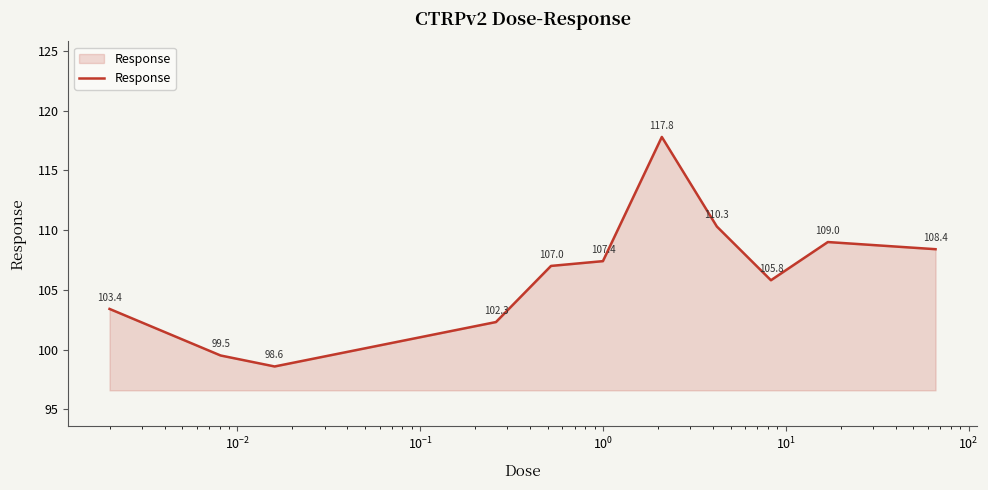

Reading right to left, what are all the values shown in this chart?

108.4	109.0	105.8	110.3	117.8	107.4	107.0	102.3	98.6	99.5	103.4